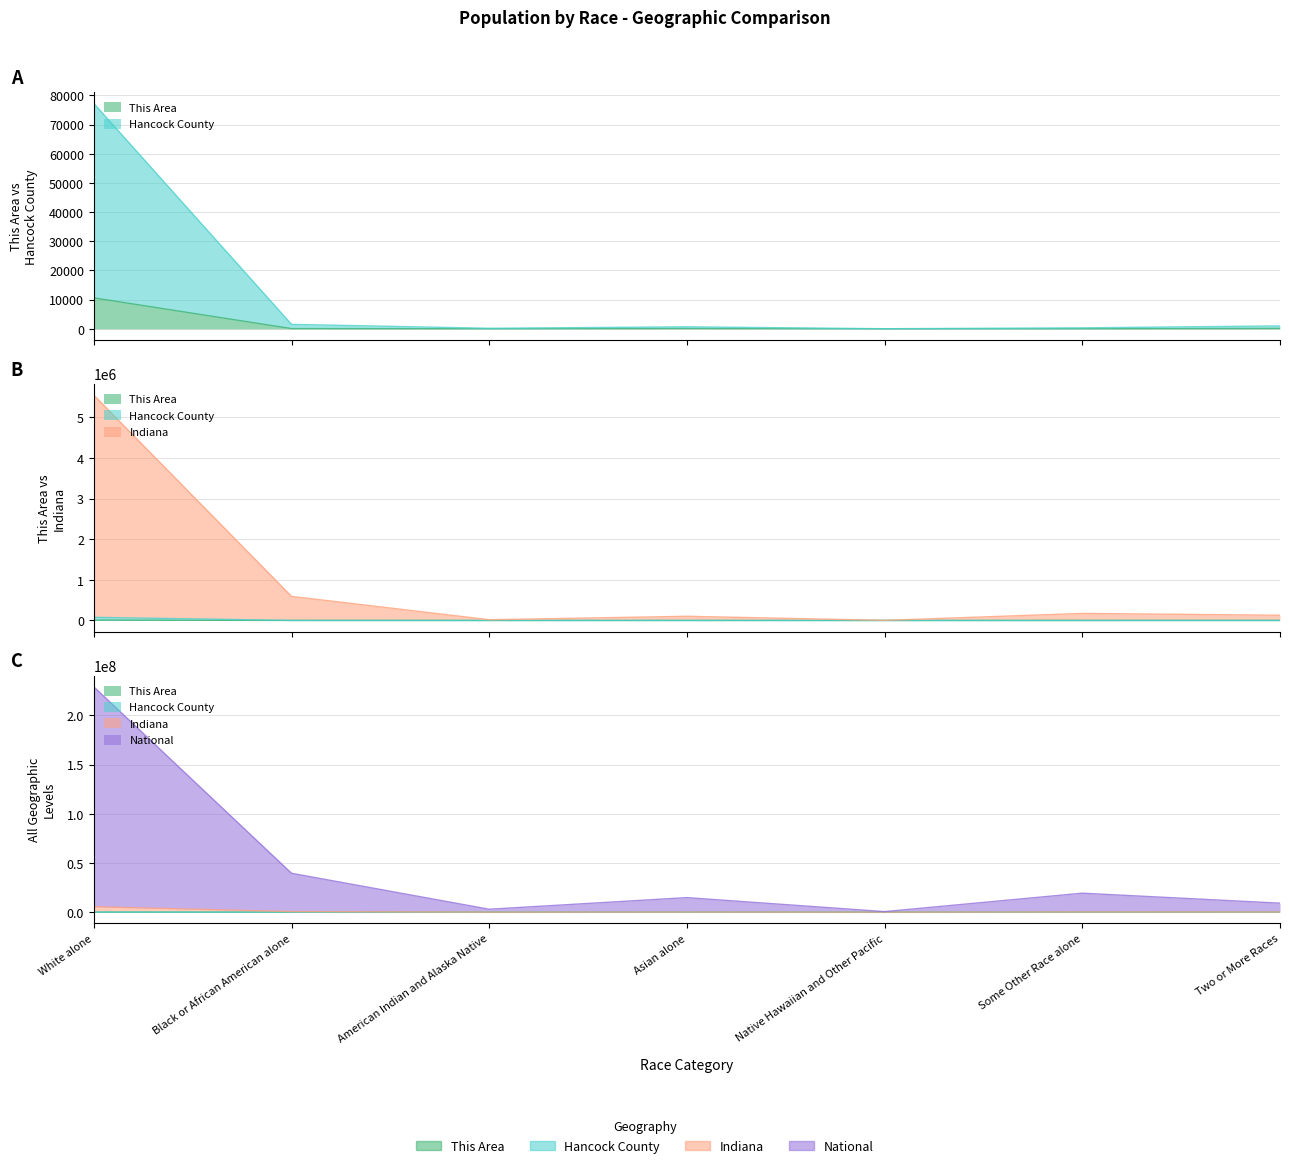

Reading left to right, what are all the values shown in this chart?

This Area: White alone=10603	Black or African American alone=64	American Indian and Alaska Native=24	Asian alone=119	Native Hawaiian and Other Pacific=6	Some Other Race alone=22	Two or More Races=122
Hancock County: White alone=77247	Black or African American alone=1516	American Indian and Alaska Native=178	Asian alone=677	Native Hawaiian and Other Pacific=26	Some Other Race alone=325	Two or More Races=993
Indiana: White alone=5545153	Black or African American alone=592913	American Indian and Alaska Native=18640	Asian alone=103151	Native Hawaiian and Other Pacific=2374	Some Other Race alone=173639	Two or More Races=128894
National: White alone=229098418	Black or African American alone=39522232	American Indian and Alaska Native=2950888	Asian alone=14777403	Native Hawaiian and Other Pacific=542387	Some Other Race alone=19281007	Two or More Races=9137967